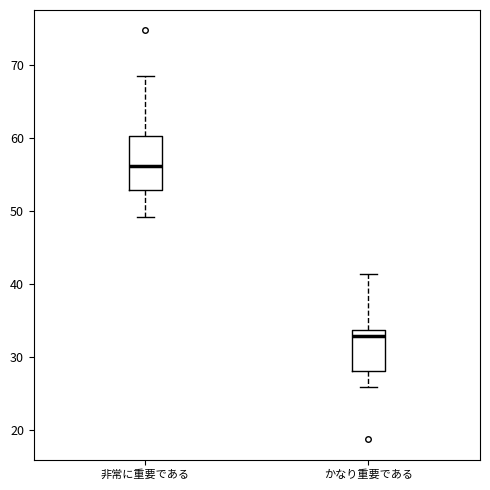

Which box is the tallest, from its lower edge to its upper edge?

非常に重要である